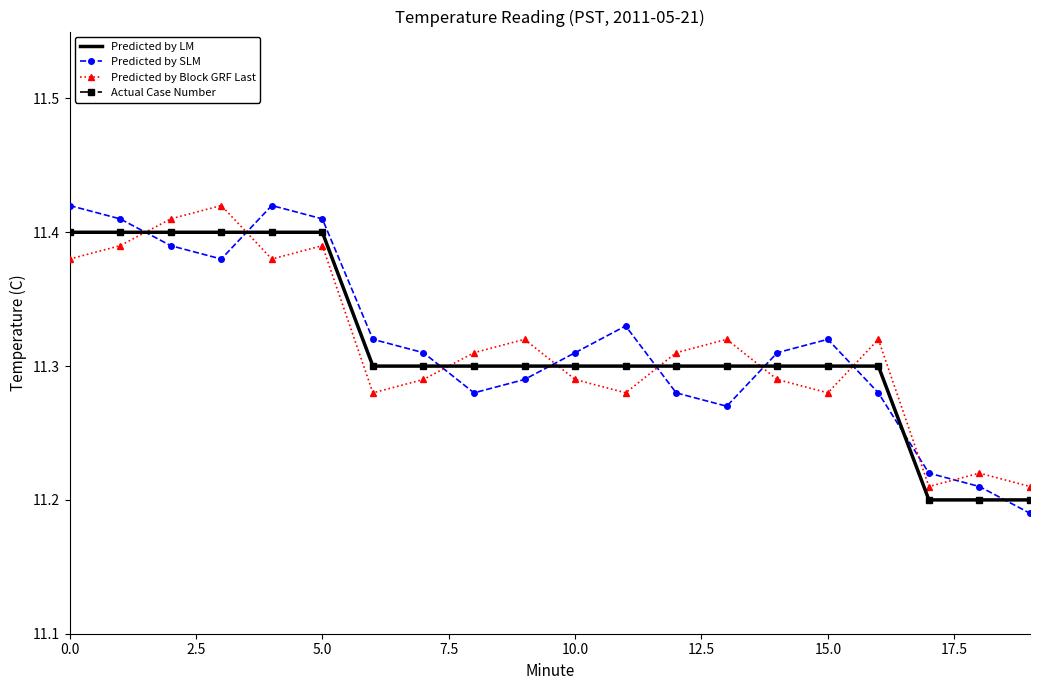

True or false: Actual Case Number has more than 1 points higher than both neighbors.

False